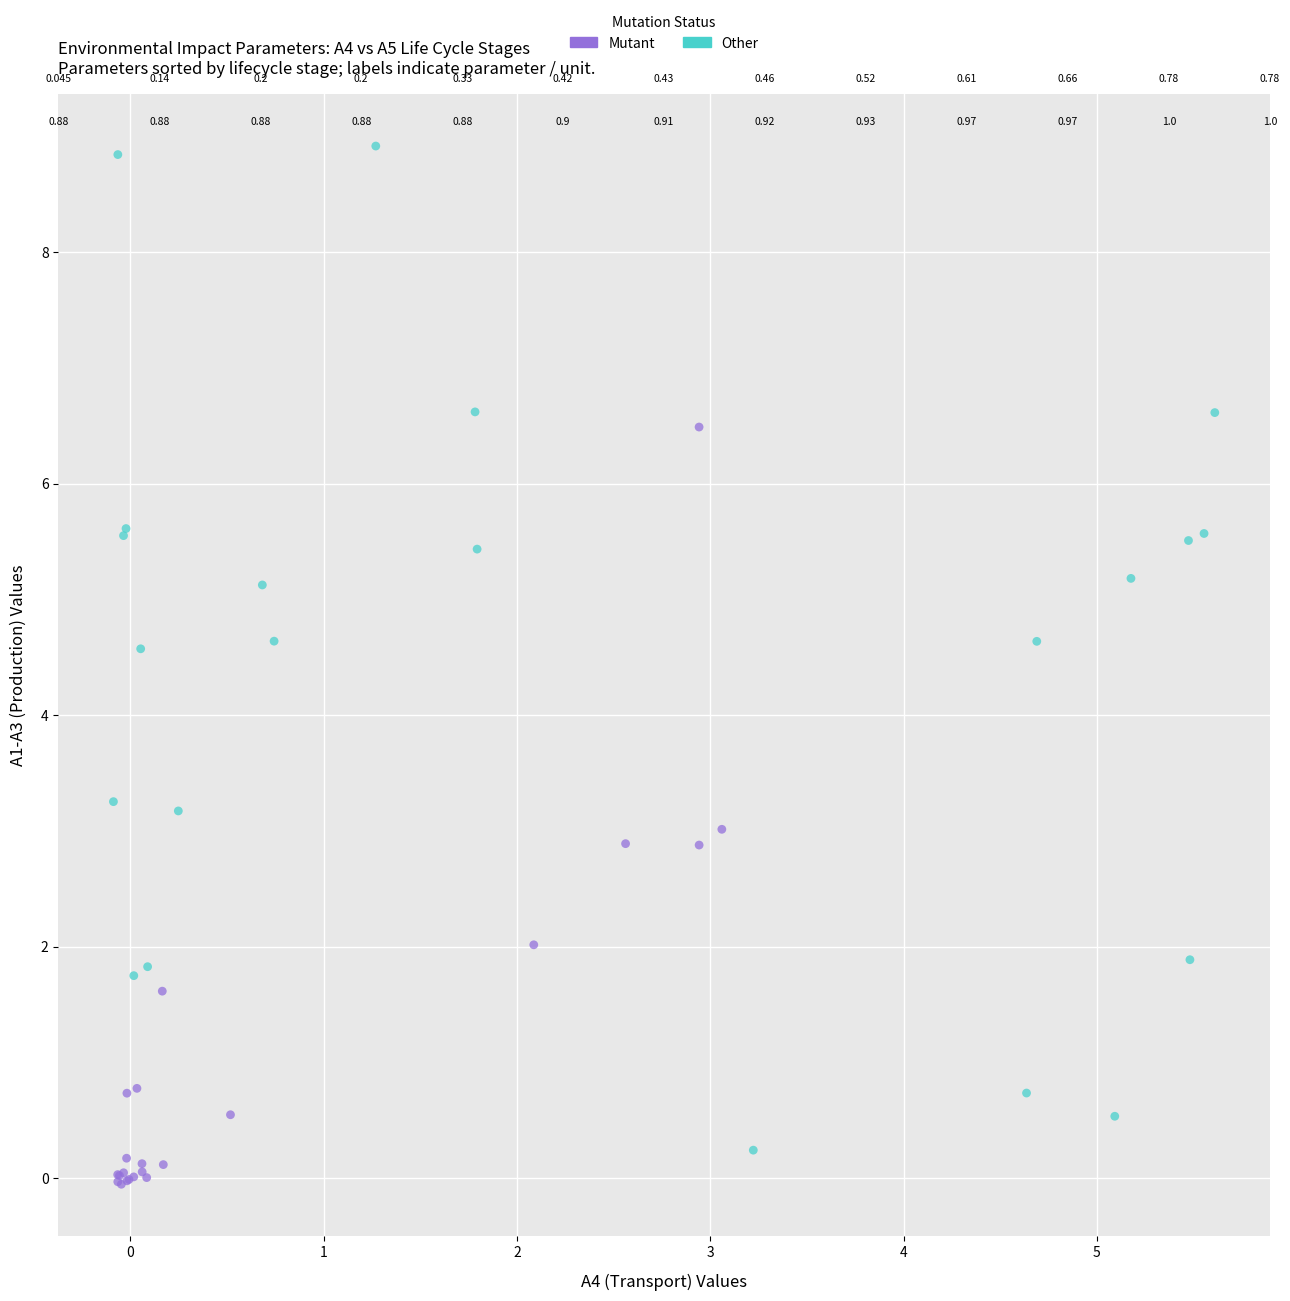

Which series reaches the minimum Y coordinate?

Mutant